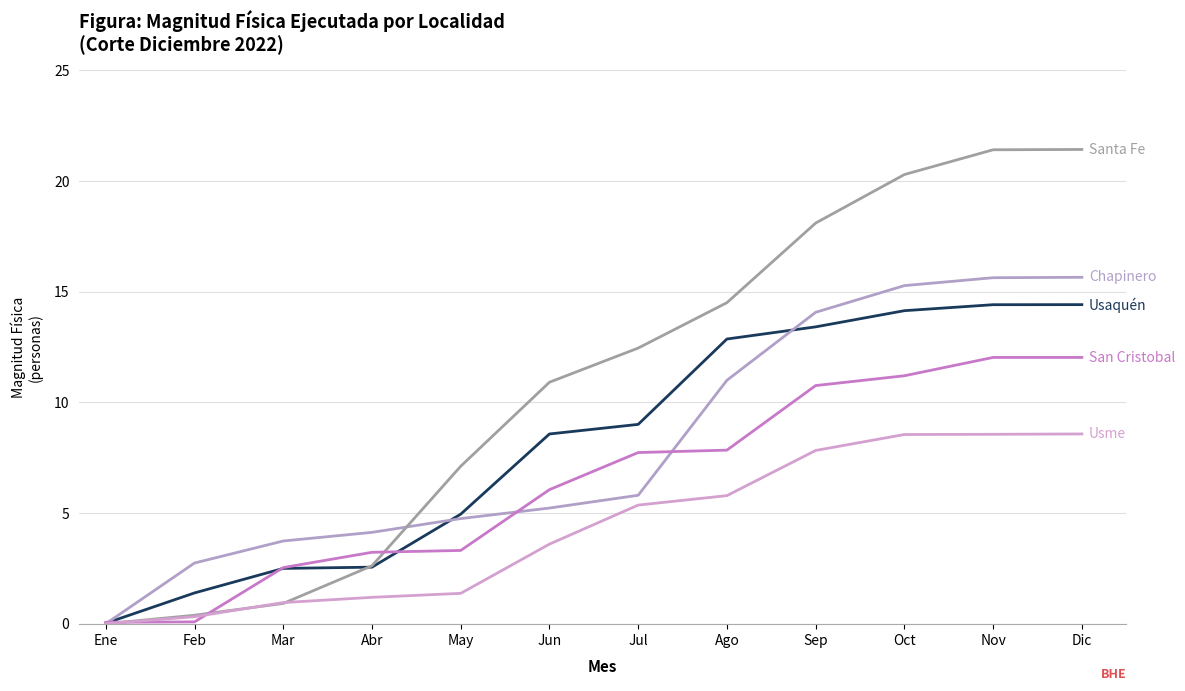

How many lines are shown in the chart?

5